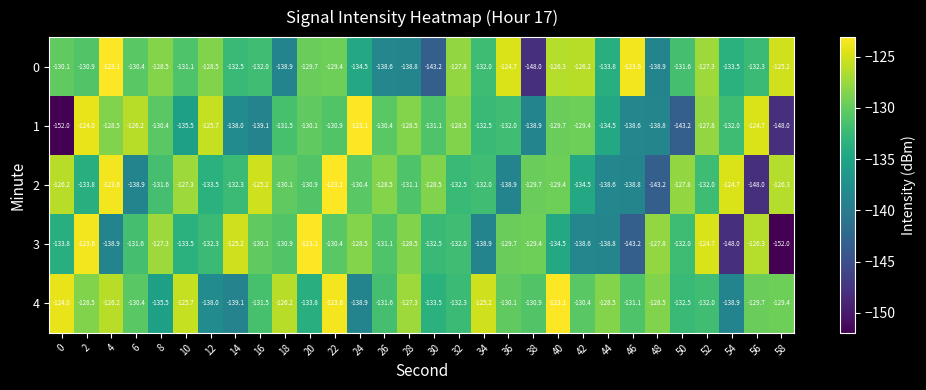

How many data points in 1 are less than -130?

19